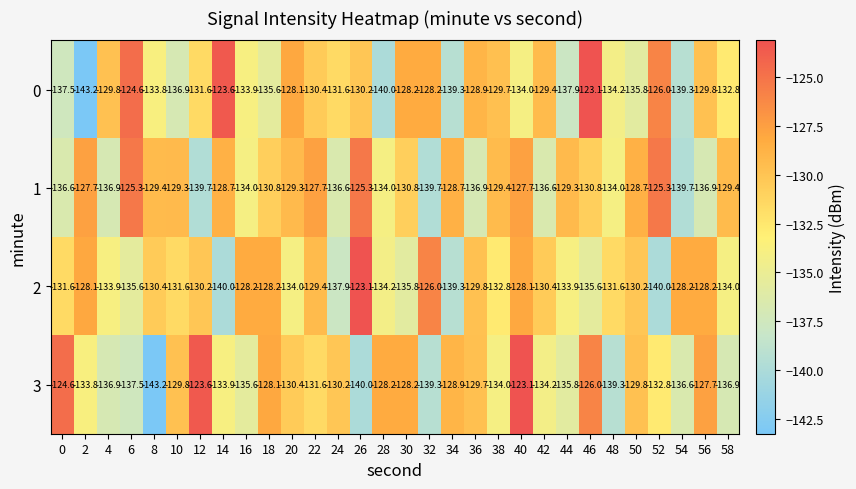

Is it true that 3 equals -132.8 at 52?

True